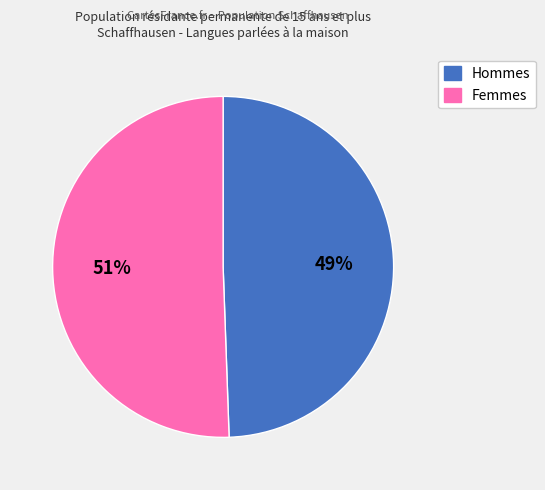

What percentage is the Hommes slice, to the nearest percent?

49%